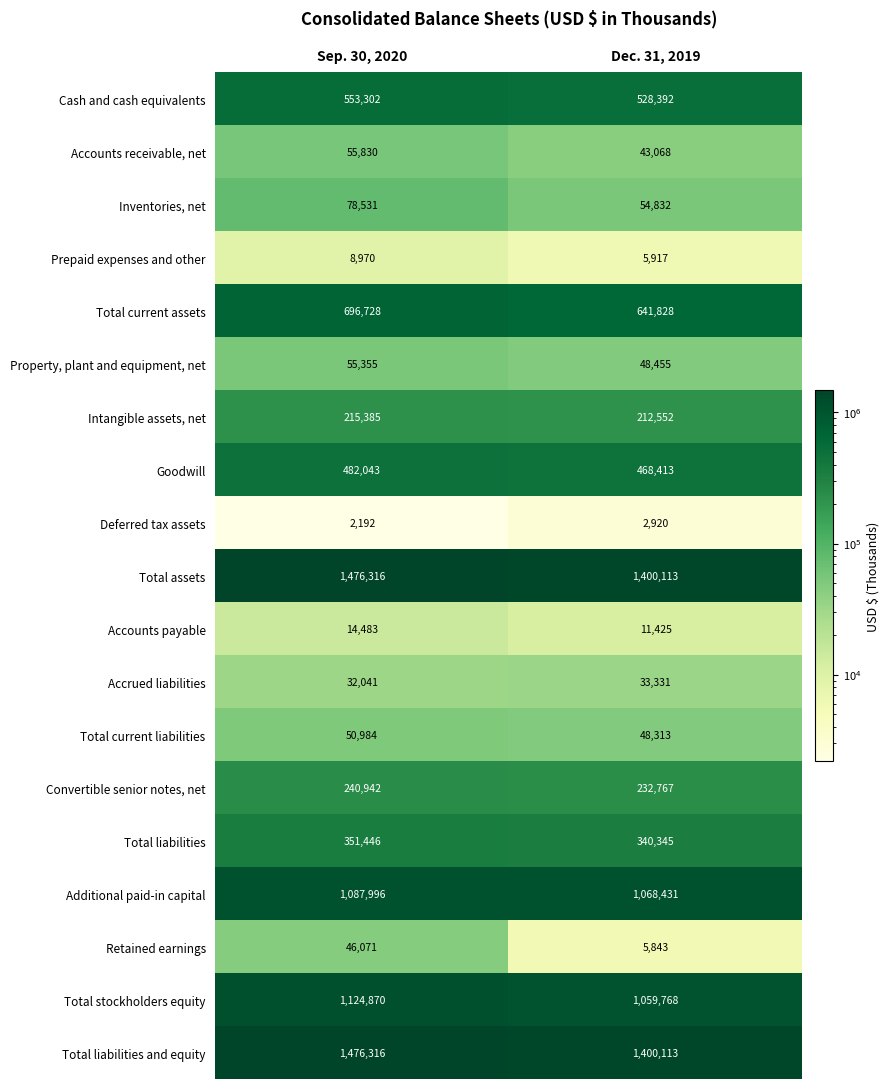

Rank the categories by Prepaid expenses and other value from highest to lowest.

Sep. 30, 2020, Dec. 31, 2019